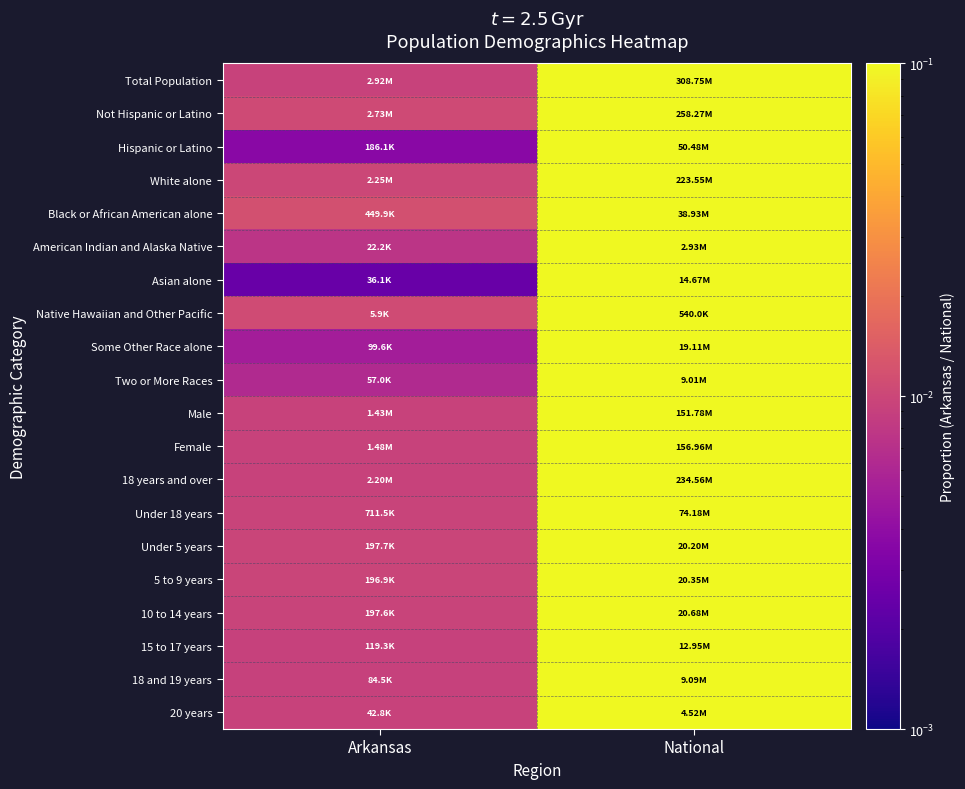

How many data points does each series have?

2